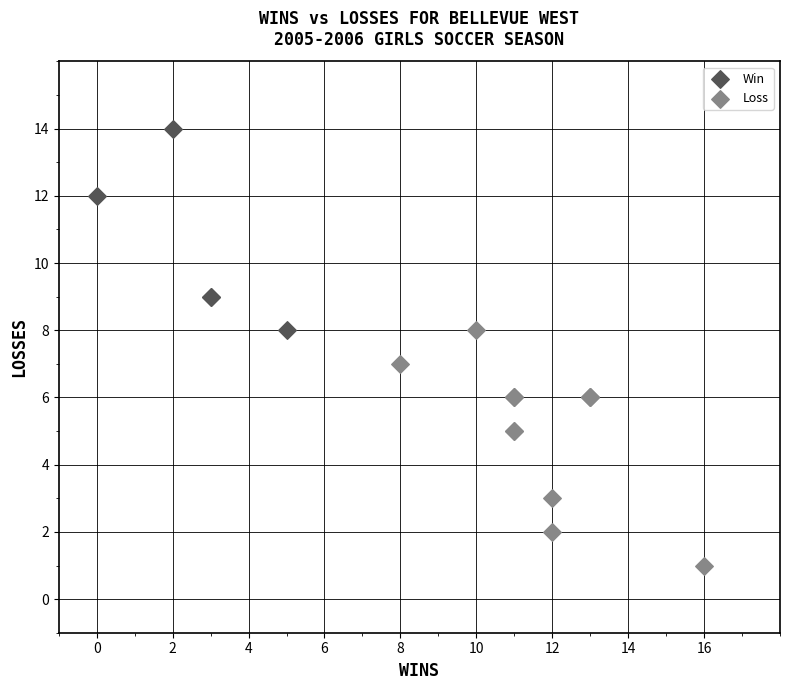

Which series contains the lowest Y value?

Loss